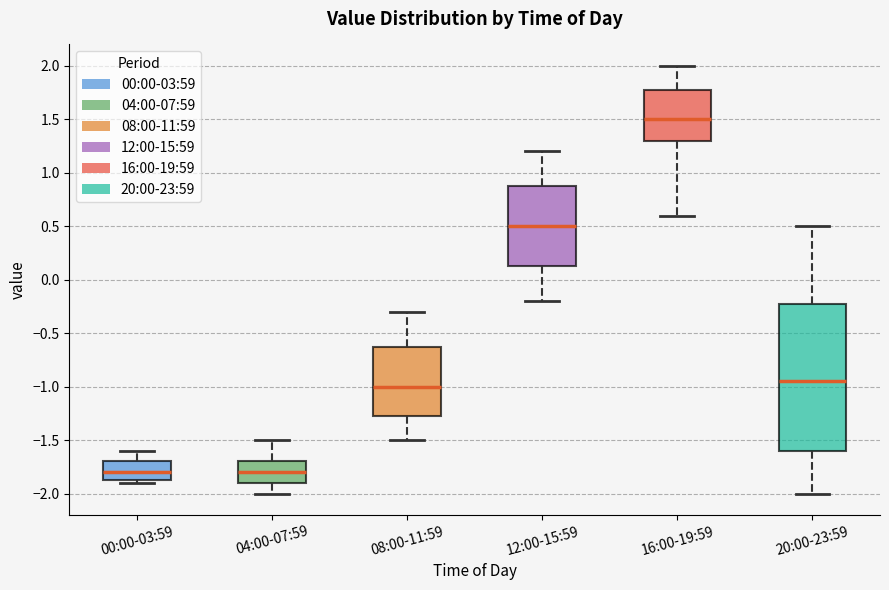

Comparing the boxes themselves (not the whiskers), which one is the tallest?

20:00-23:59